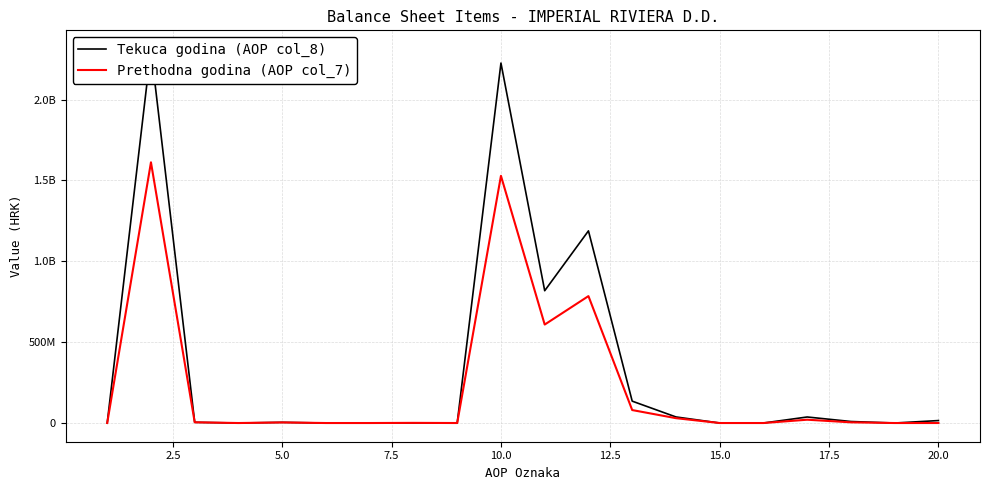

What are all the series names shown in the legend?

Tekuca godina (AOP col_8), Prethodna godina (AOP col_7)